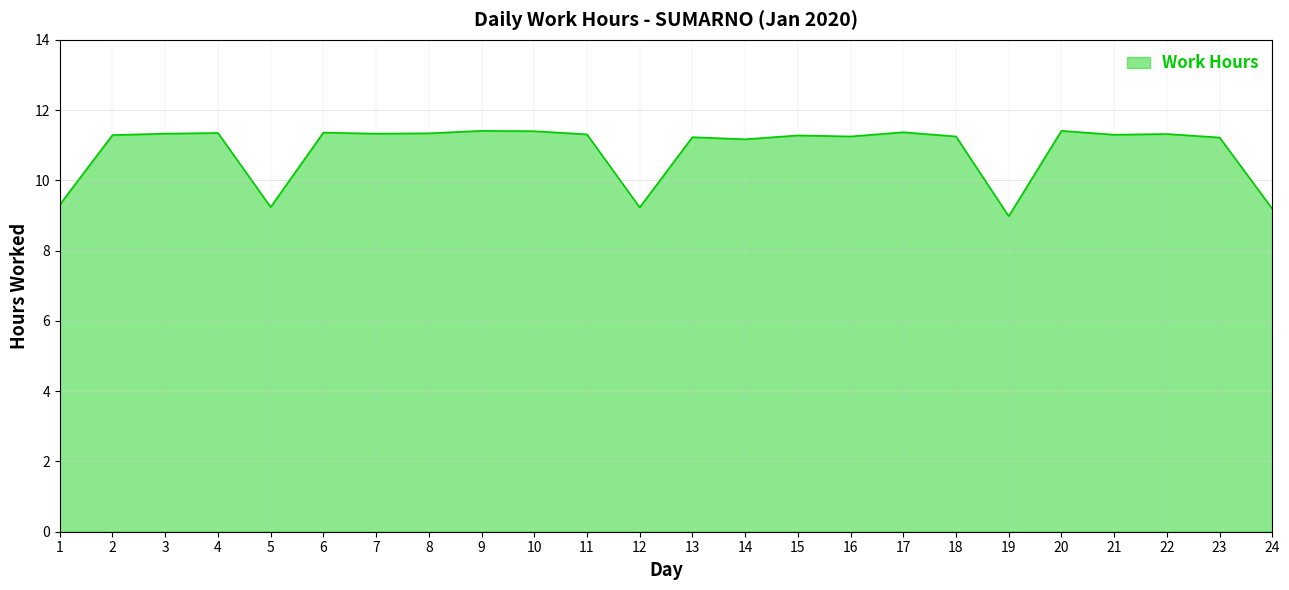

What is the ratio of the value at 1 to the value at 23?

0.8